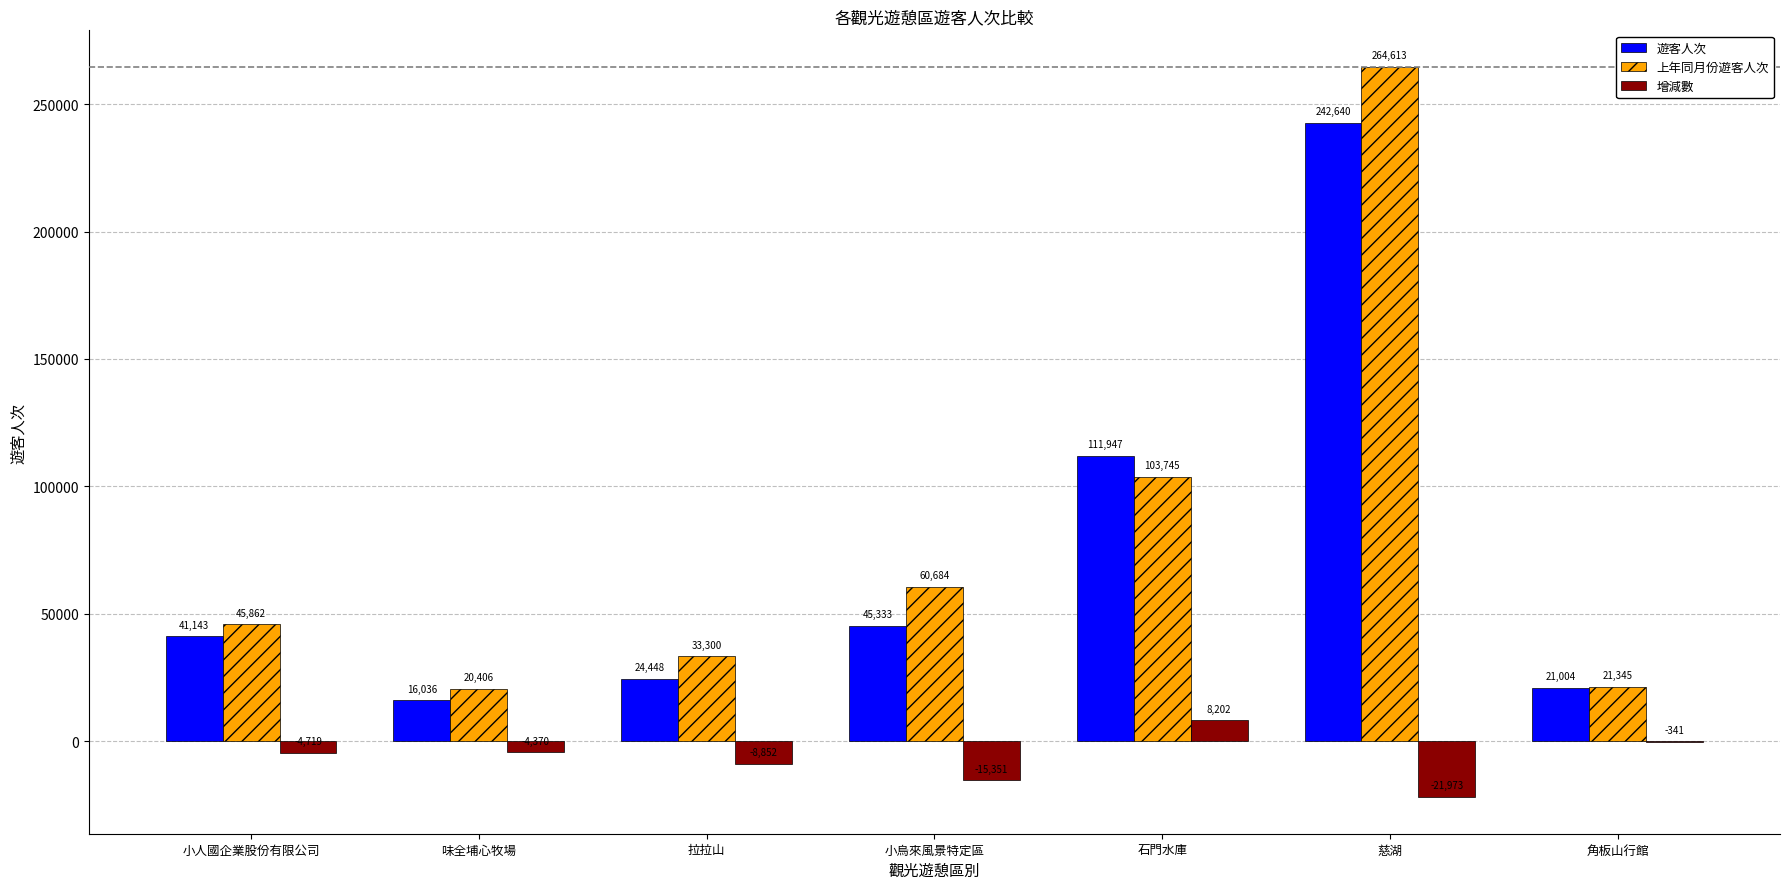

What is the average value of the 上年同月份遊客人次 series?

78565